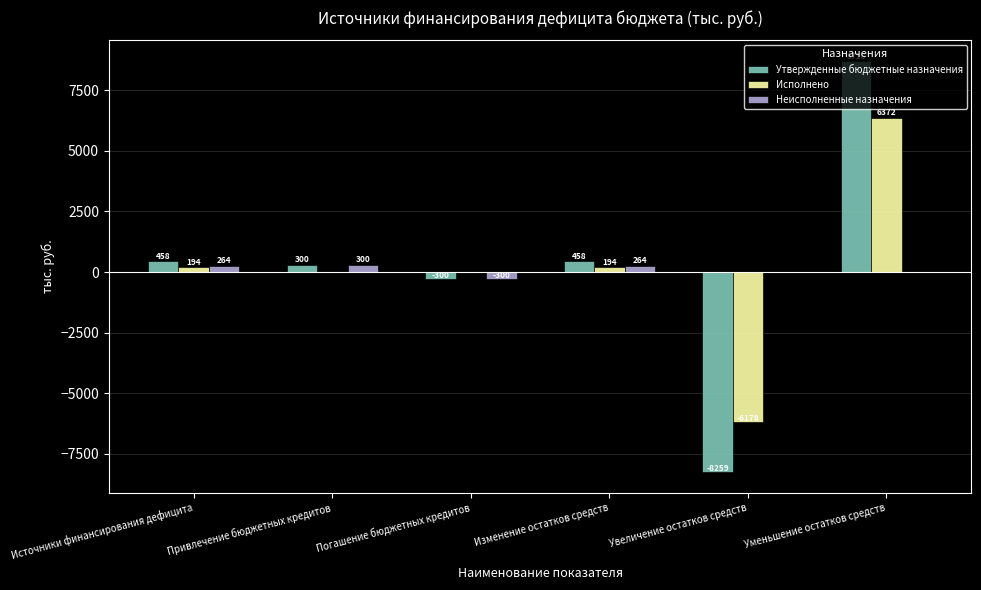

Which series has the largest total across all categories?

Утвержденные бюджетные назначения